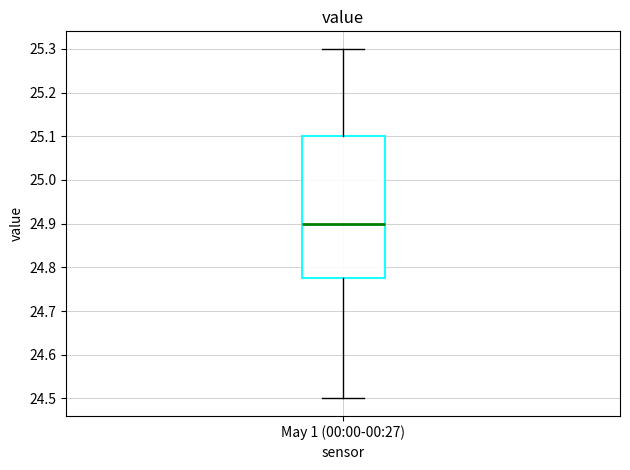

Transcribe this box plot: give where the median line is, the range the box spans, and where the two whiskers end, as read against the y-axis. The values are not printed on the chart, so give them approximately, as read against the axis.

median 24.90, box 24.78 to 25.10, whiskers 24.50 to 25.30